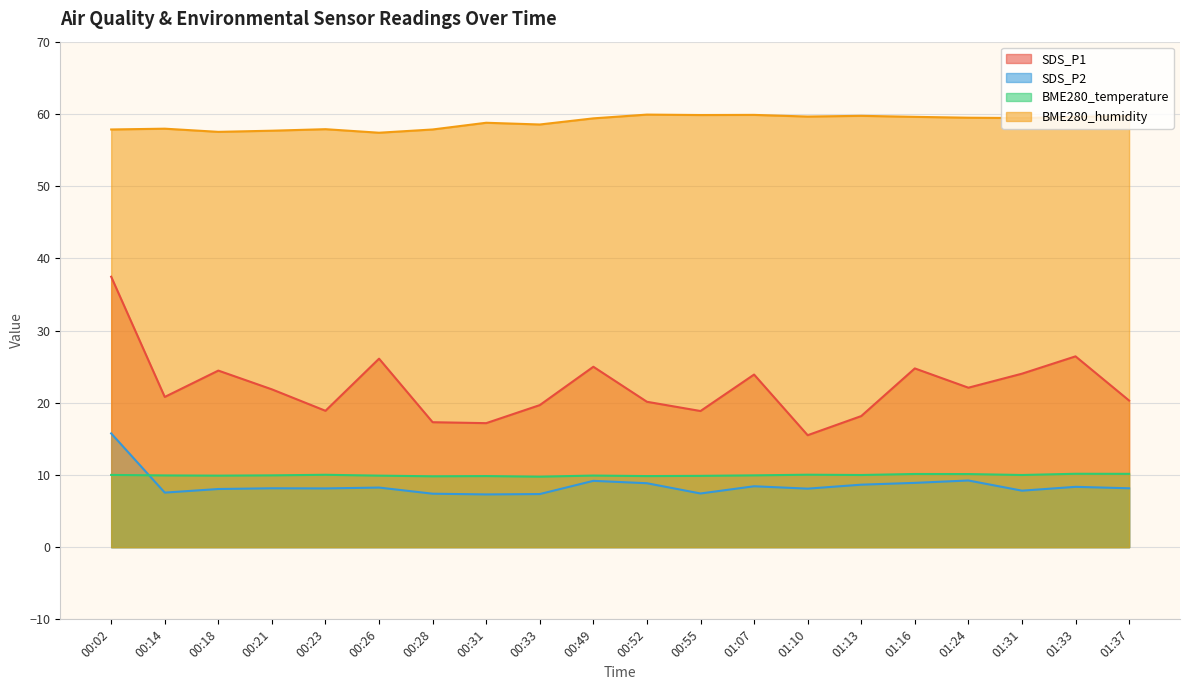

What value does the SDS_P2 series have at 01:33?

8.3